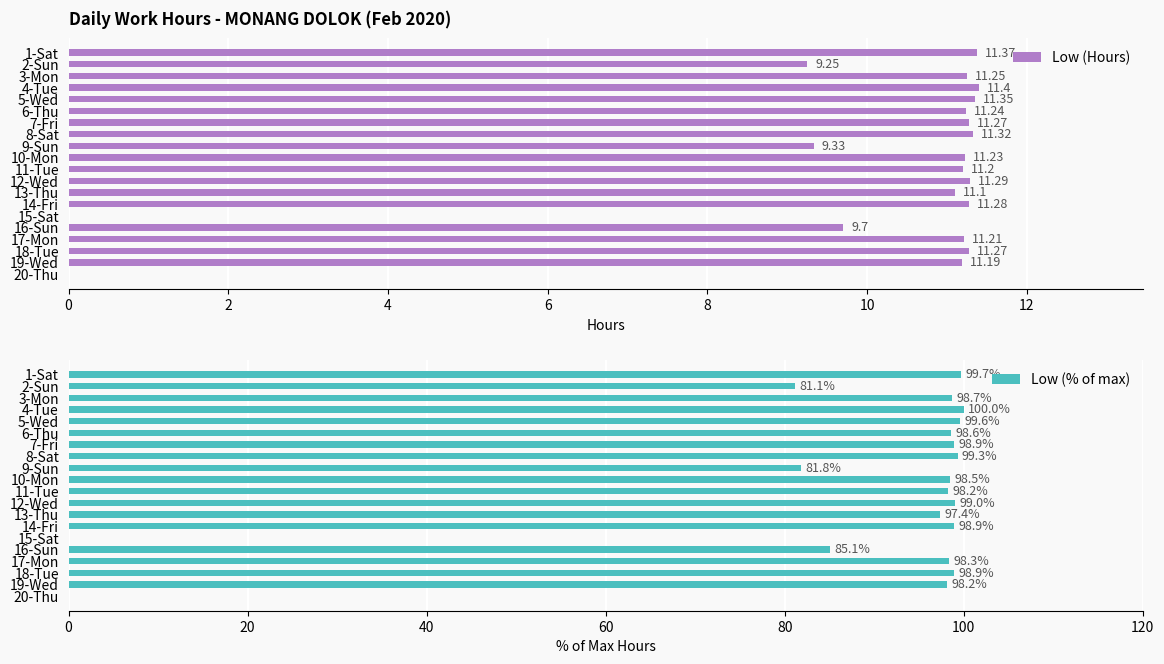

What are all the series names shown in the legend?

Low (Hours), Low (% of max)